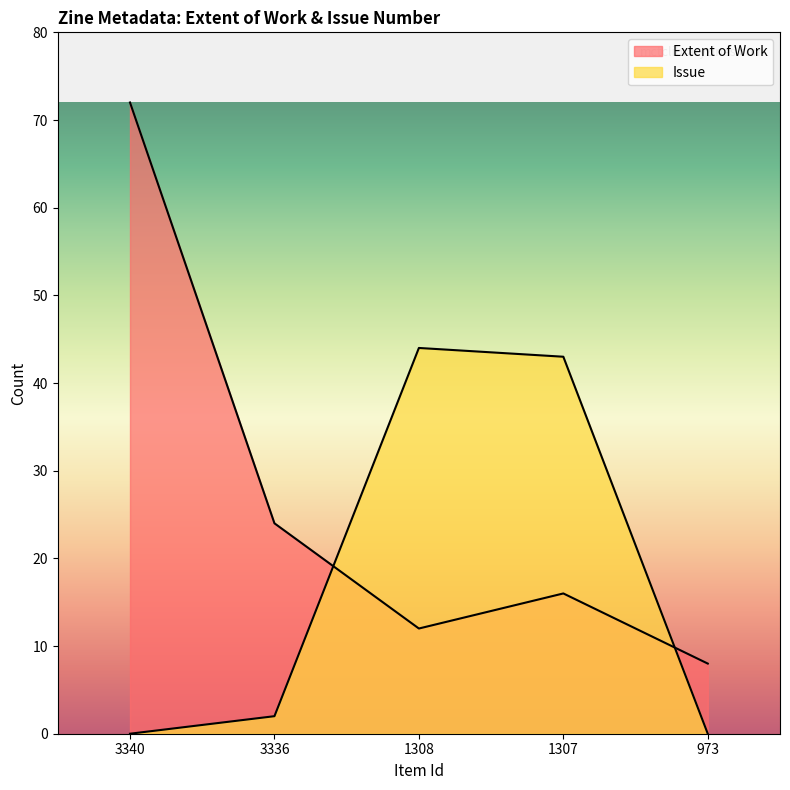

Which series has the largest range (max minus min)?

Extent of Work